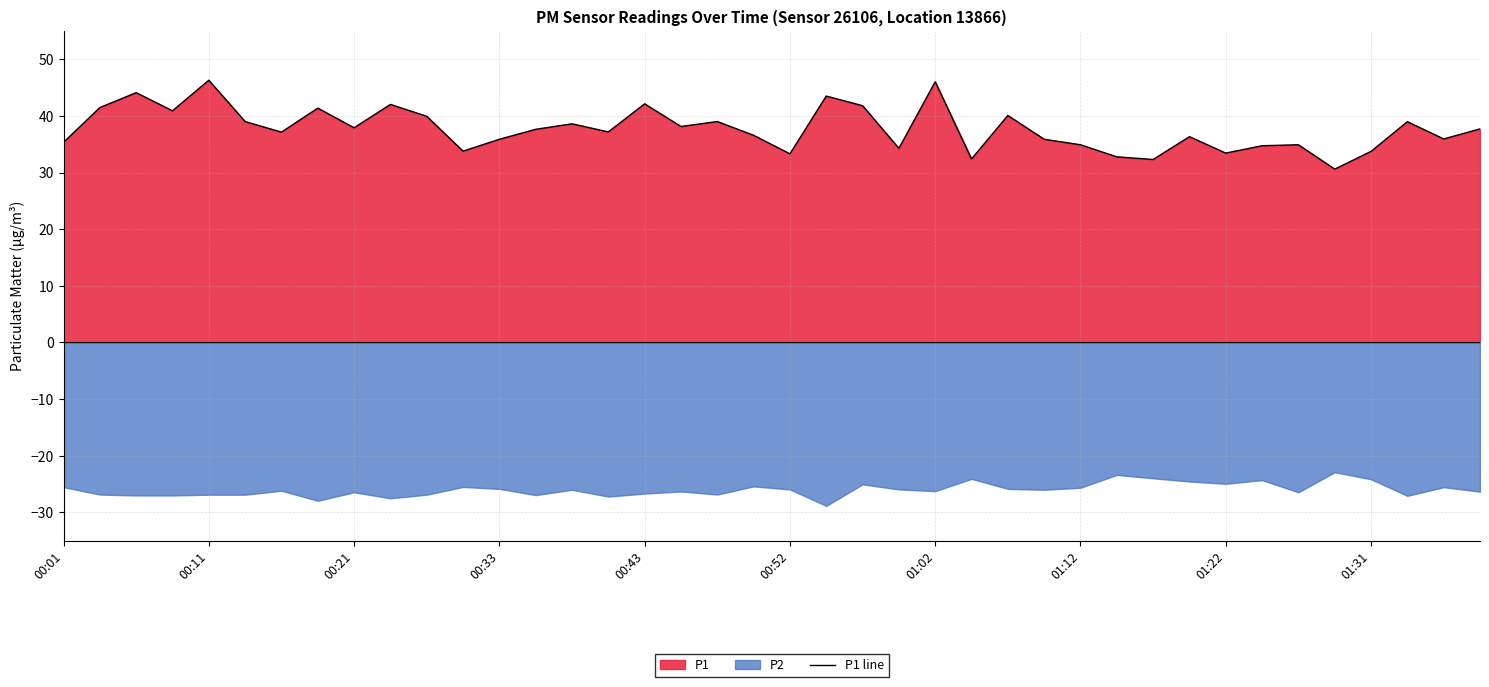

What is the minimum value for P1 line?

30.6